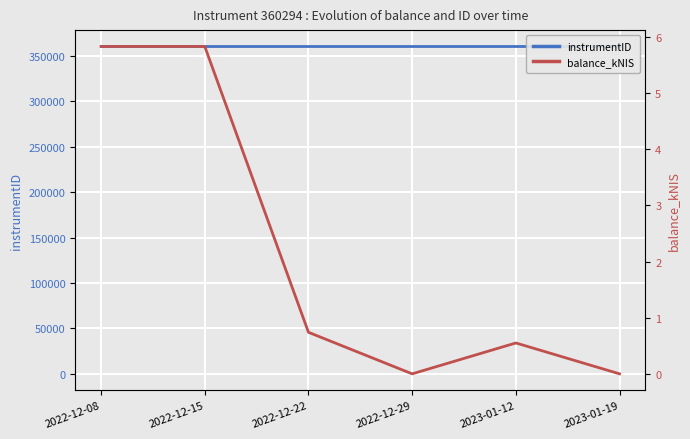

Reading left to right, list all the values displayed in this chart.

instrumentID: 360294.0	360294.0	360294.0	360294.0	360294.0	360294.0
balance_kNIS: 5.8	5.8	0.7	0.0	0.6	0.0